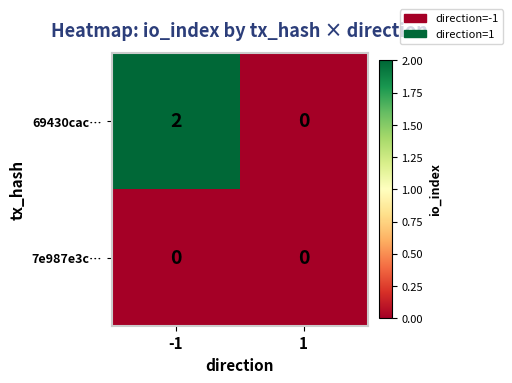

At -1, list the series in order from largest to smallest.

69430cac…, 7e987e3c…